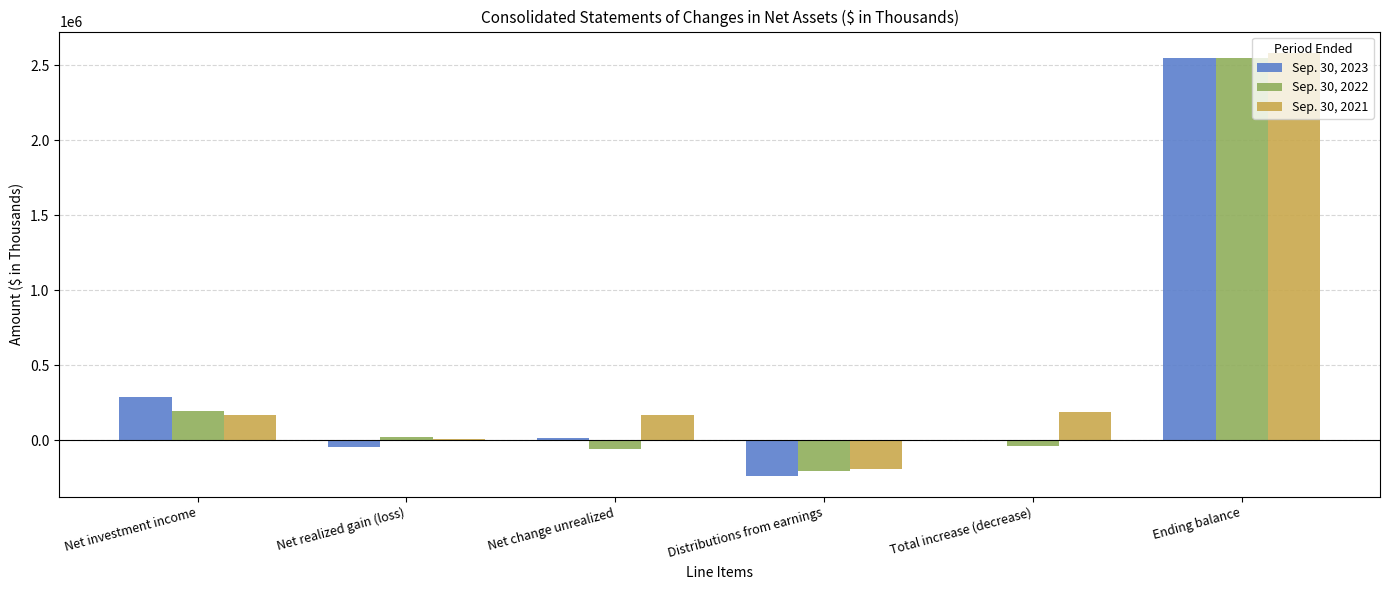

Is it true that Sep. 30, 2021 equals 87945 at Total increase (decrease)?

False